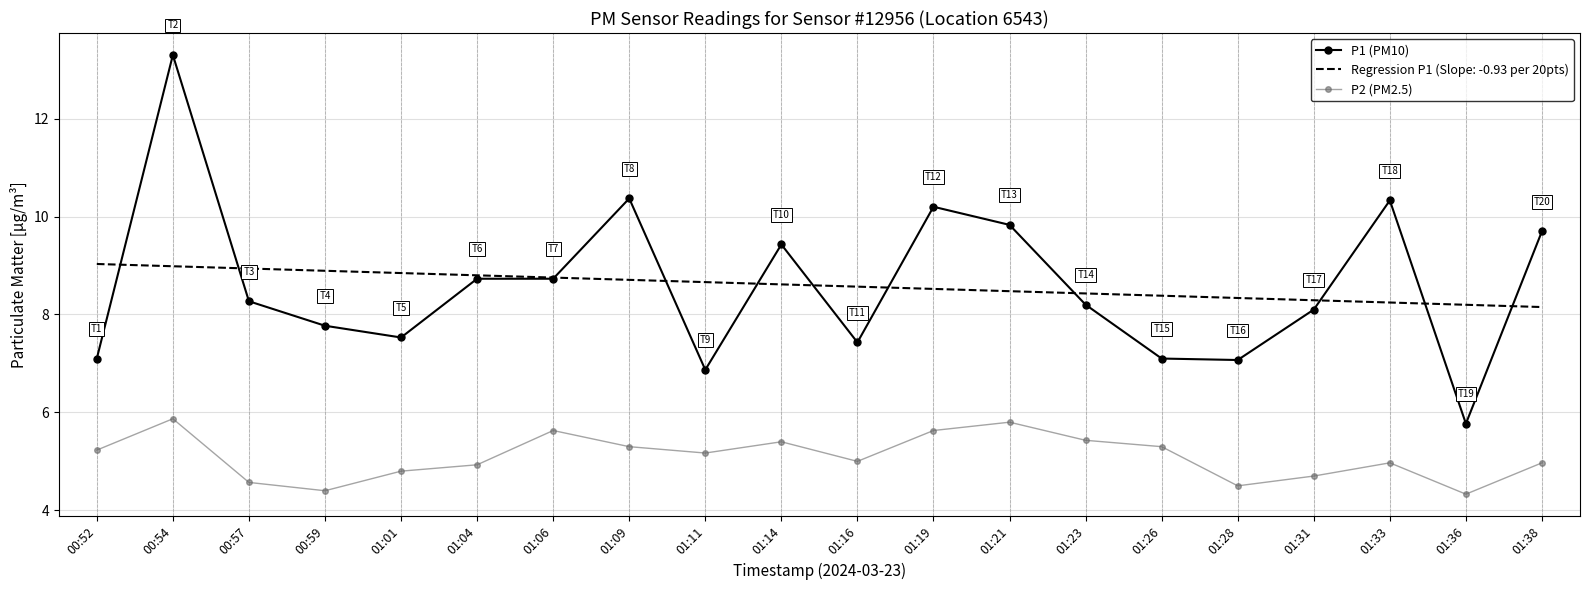

What is the minimum value for Regression P1 (Slope: -0.93 per 20pts)?

8.2